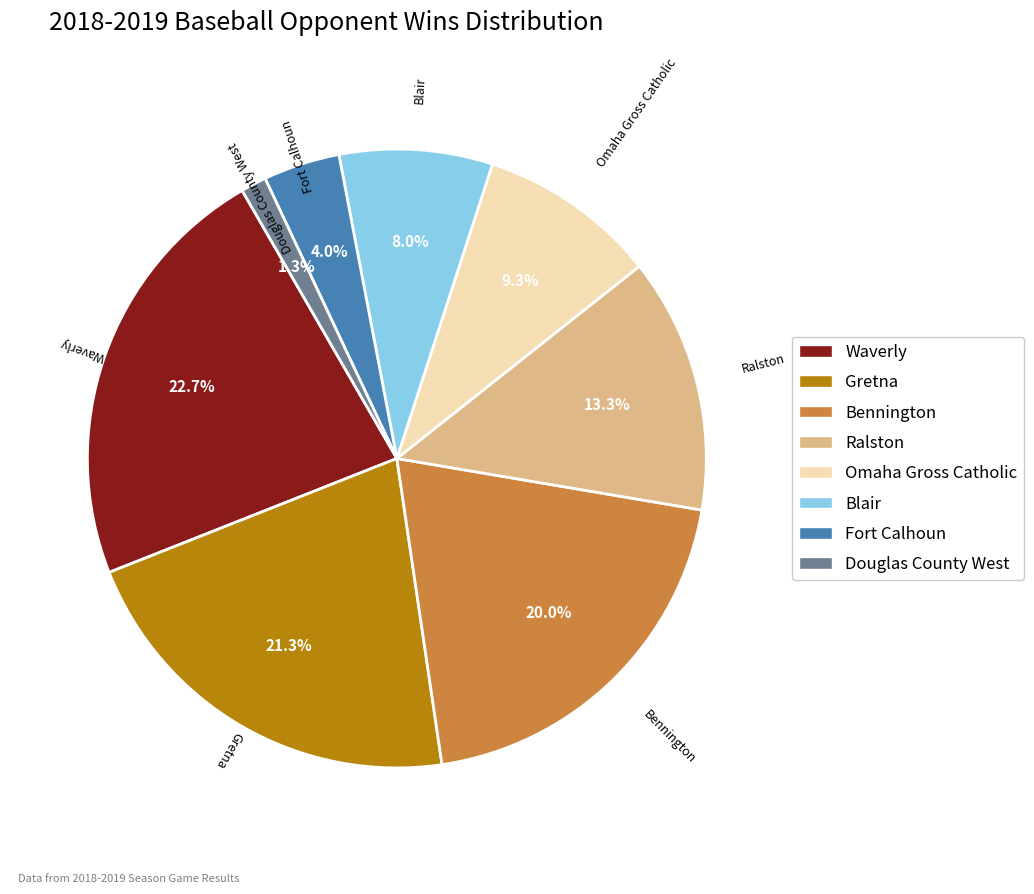

Is it true that Blair is 19% of the pie?

False